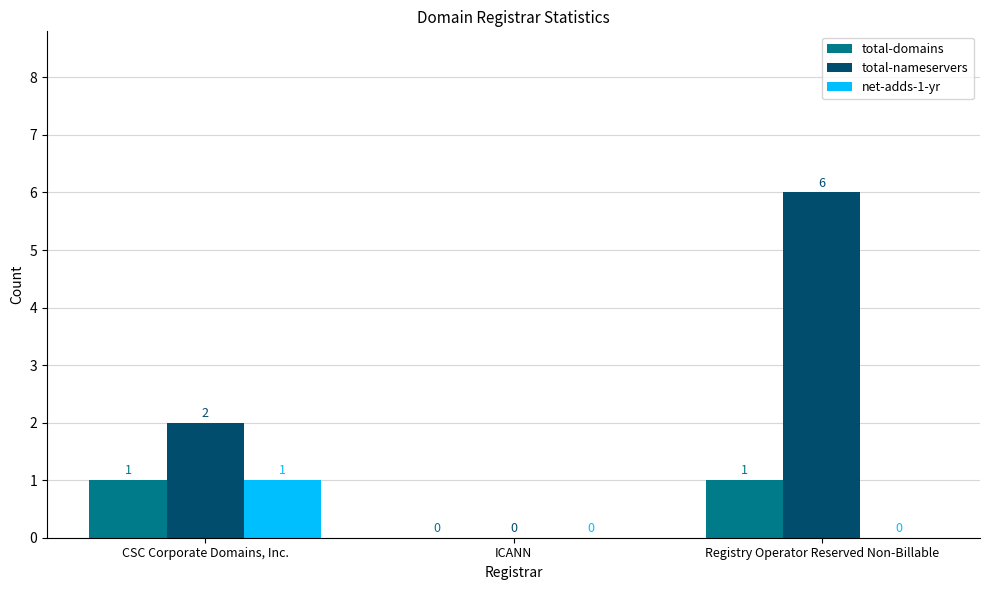

True or false: total-nameservers has a value of 1 at CSC Corporate Domains, Inc..

False